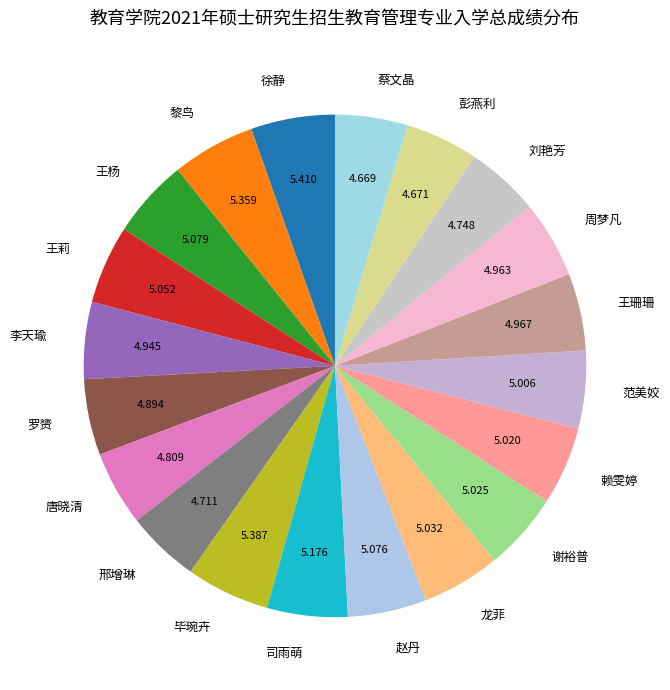

Does any single category account for the majority?

No